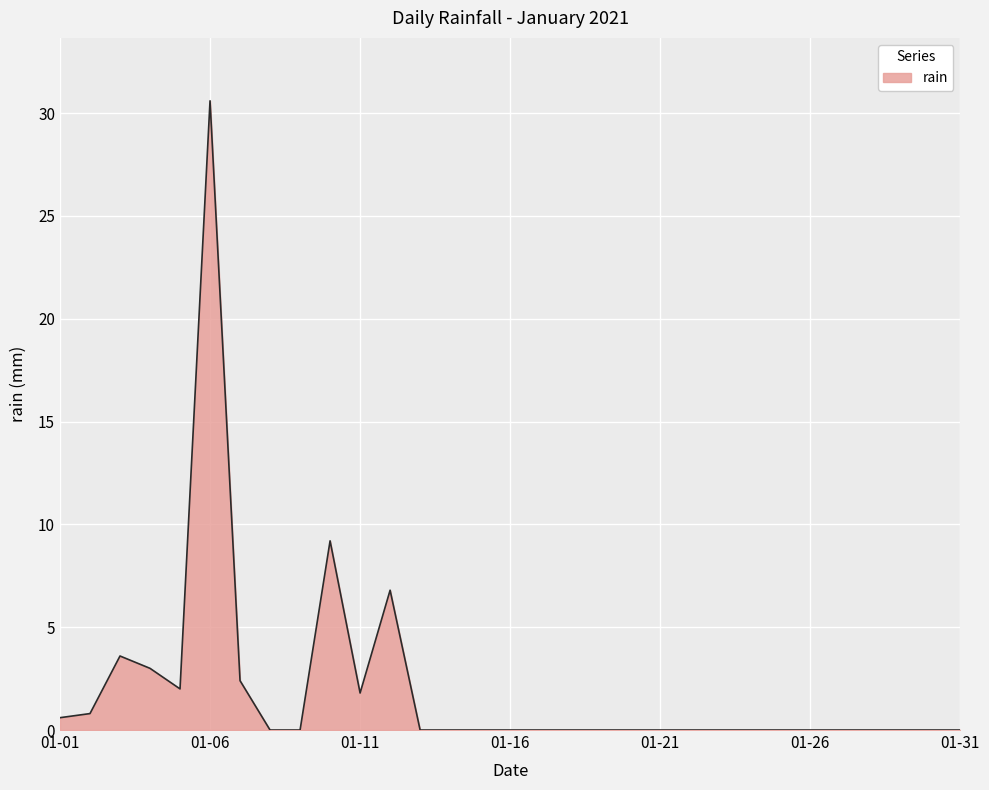

What is the difference between the maximum and minimum values?

30.6